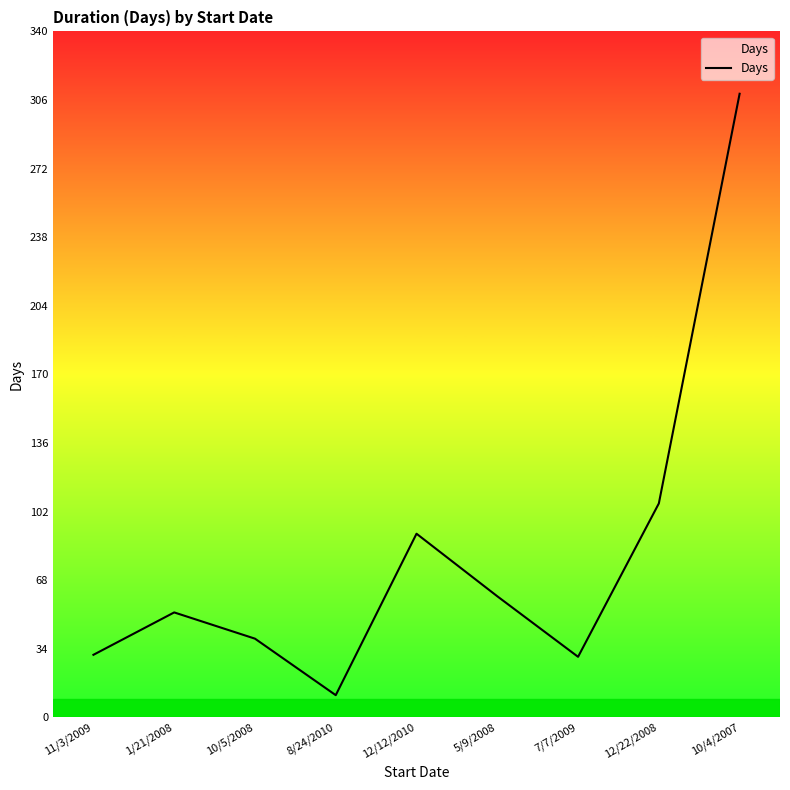

At which label is the value closest to 160?

12/22/2008